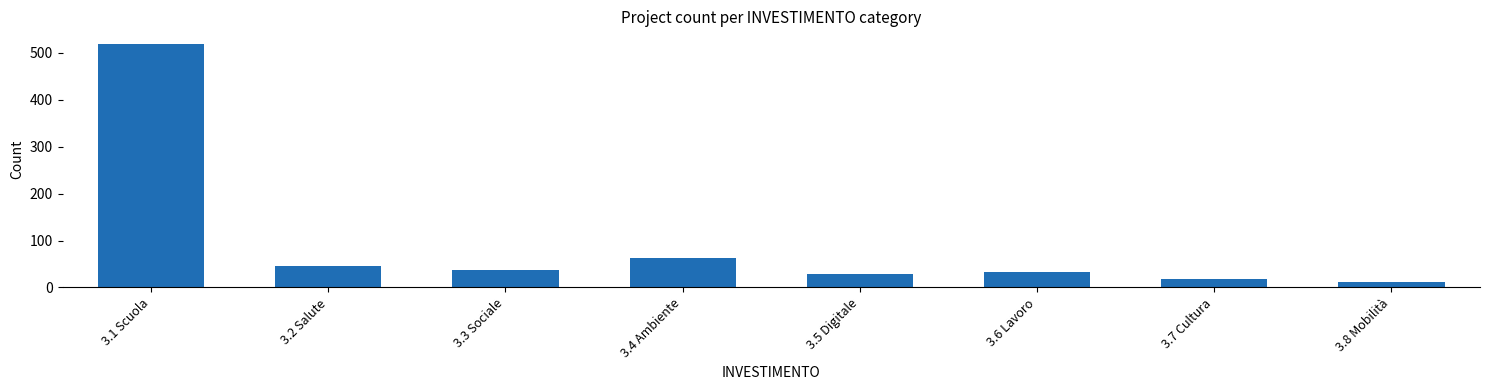

Reading left to right, extract all data points from this chart.

520	45	38	62	29	32	18	12